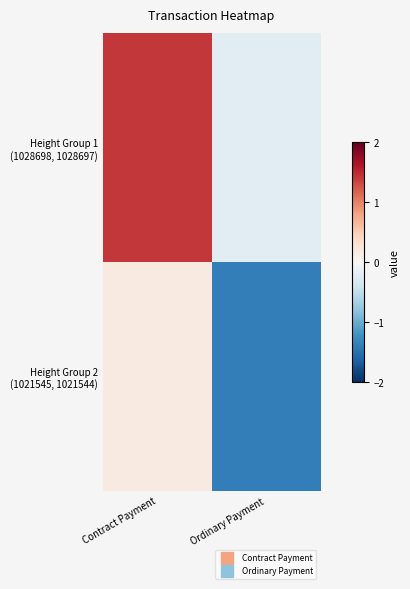

List the series in order of their peak value, lowest first.

Height Group 2 (1021545, 1021544), Height Group 1 (1028698, 1028697)